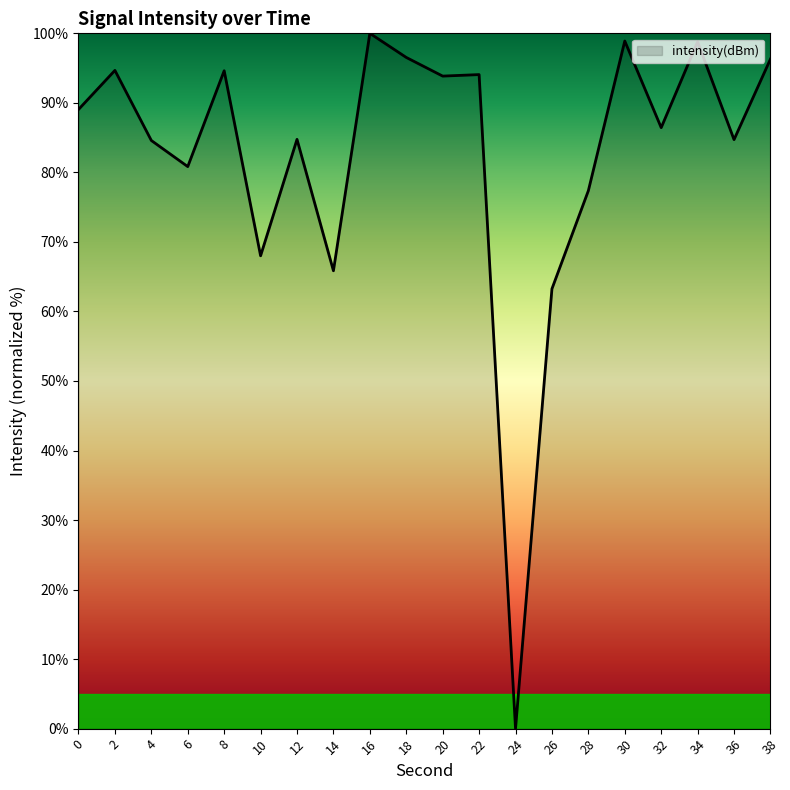

Where is the data nearest to the value 50?

26